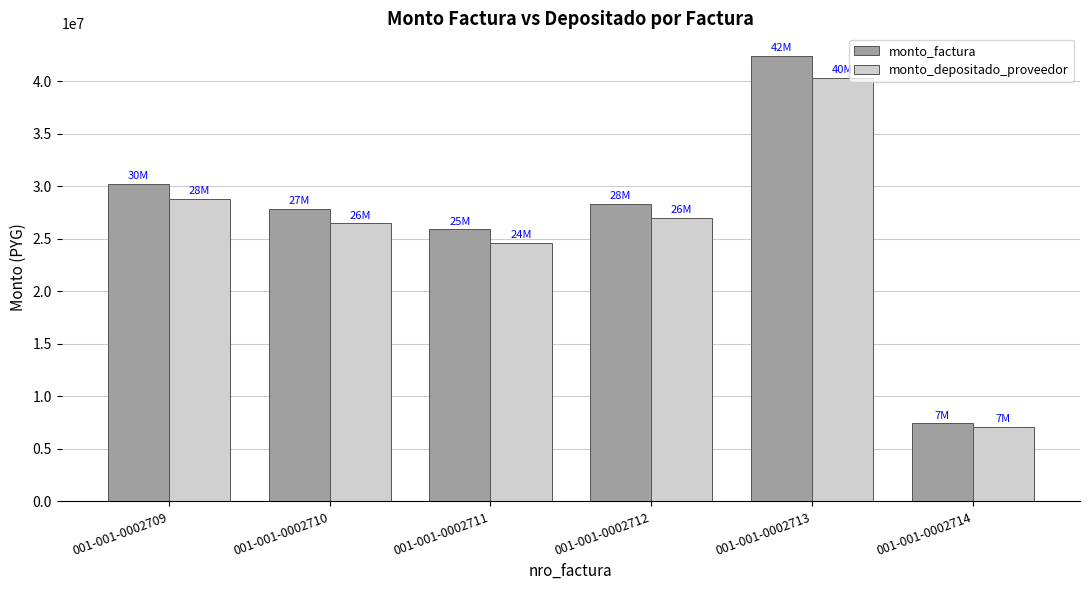

What is the difference between the monto_depositado_proveedor values at 001-001-0002714 and 001-001-0002713?

33304640